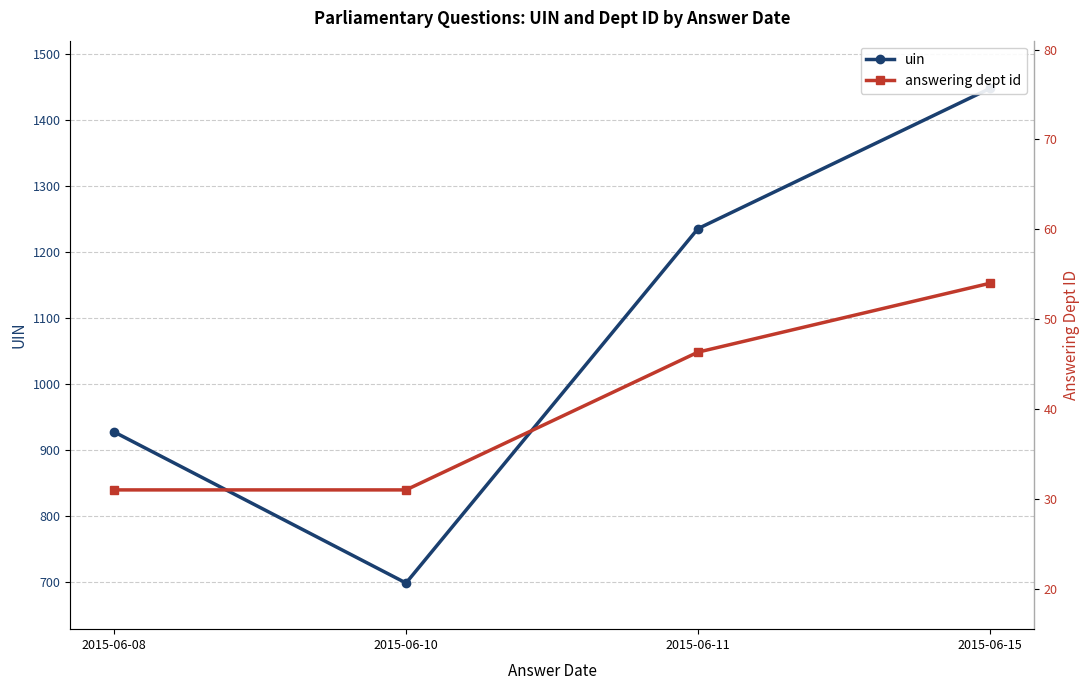

True or false: answering dept id and uin cross at least once.

False